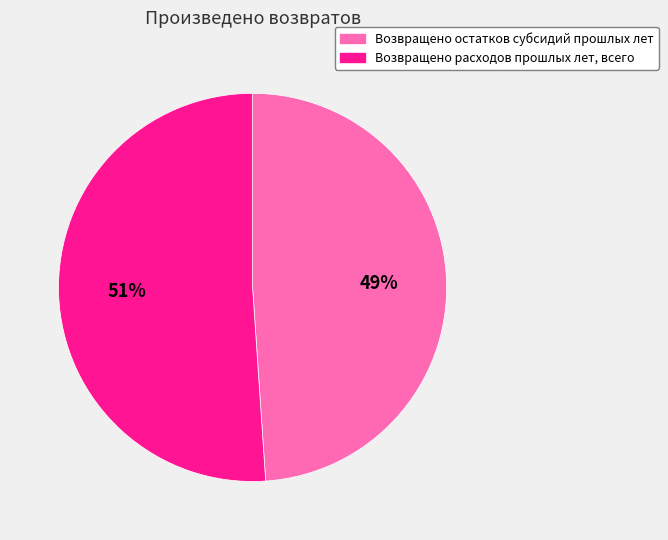

Is Возвращено остатков субсидий прошлых лет the majority of the pie?

No